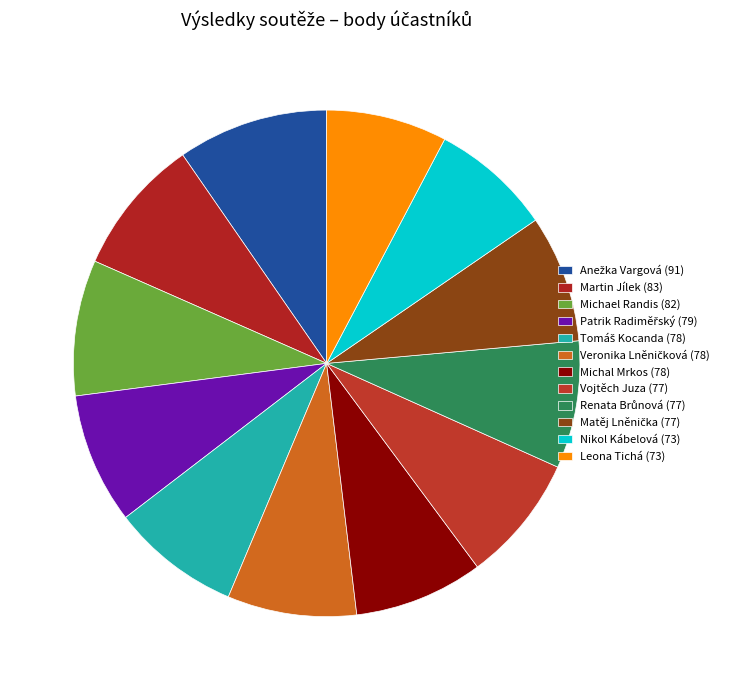

Is there a majority slice in this chart?

No